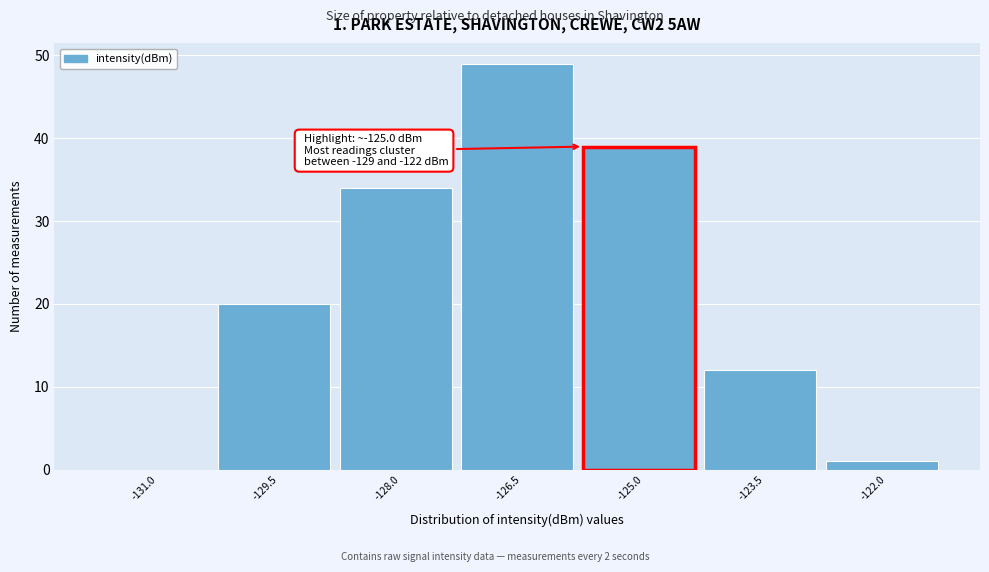

Reading left to right, extract all data points from this chart.

-131.0=0	-129.5=20	-128.0=34	-126.5=49	-125.0=39	-123.5=12	-122.0=1